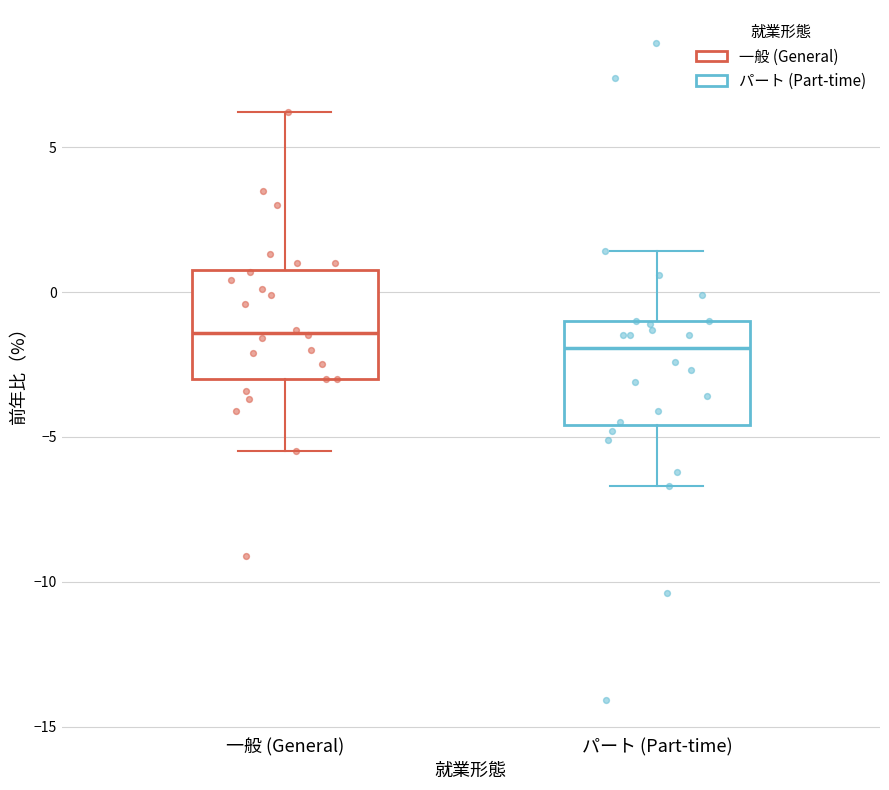

Which box's median line is the highest?

一般 (General)